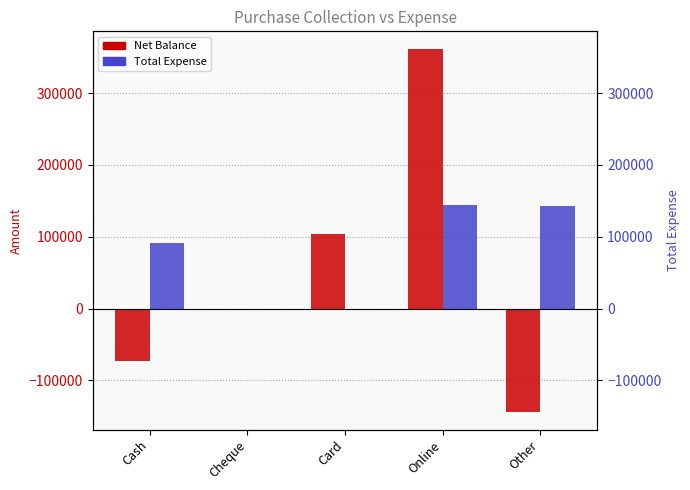

The Total Expense series shows 42079 at Other. True or false?

False